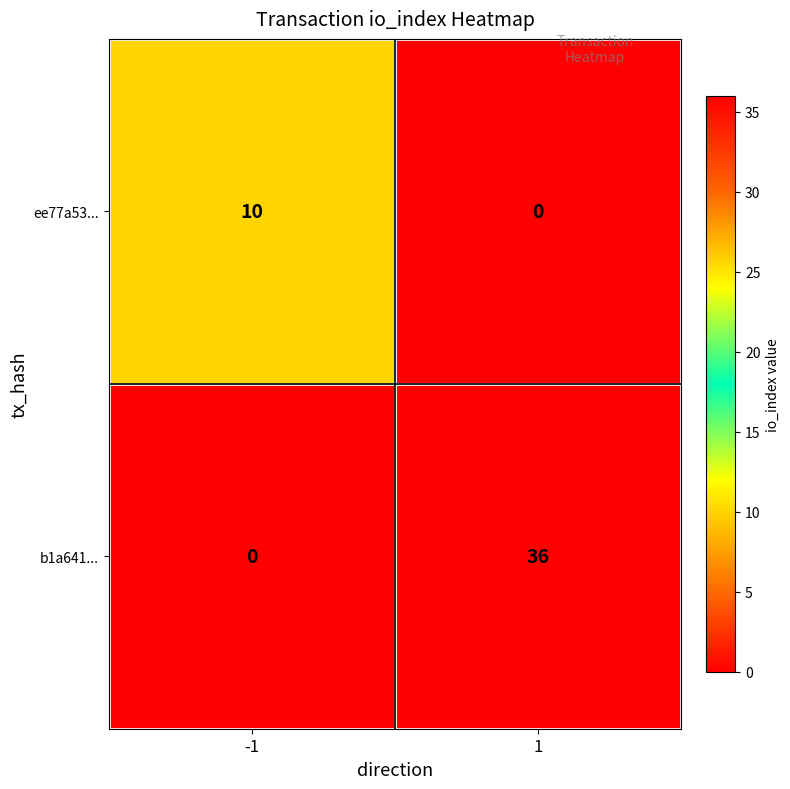

Which series changed the most between -1 and 1?

b1a641...